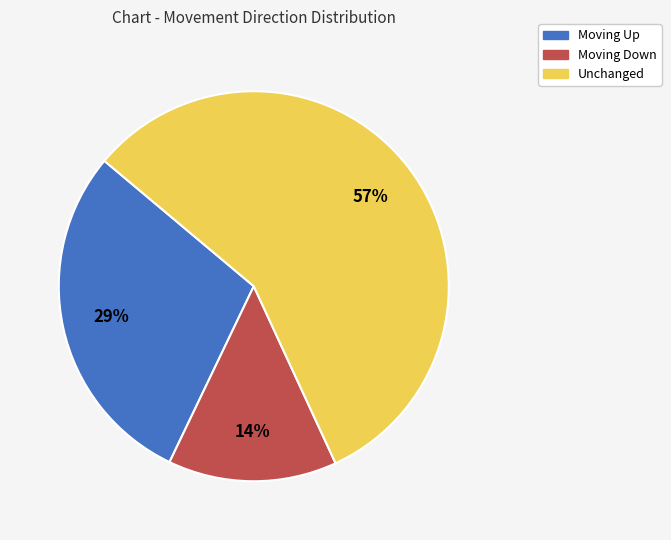

Is there any slice that represents more than half of the pie?

Yes